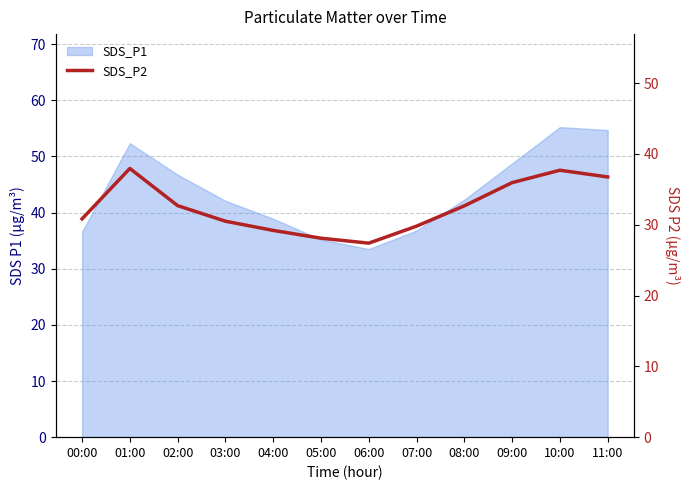

Is it true that the value at 07:00 is 29.8?

True